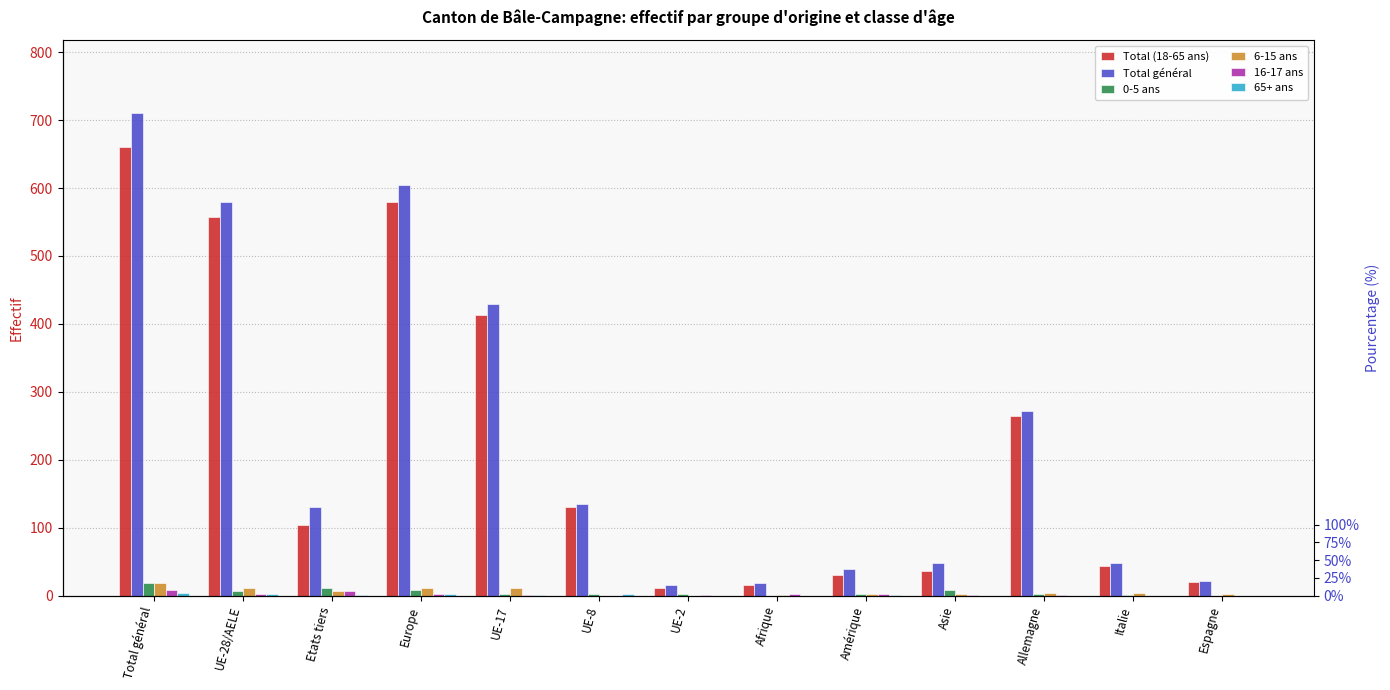

What is the difference between the maximum and minimum values in the Total (18-65 ans) series?

649